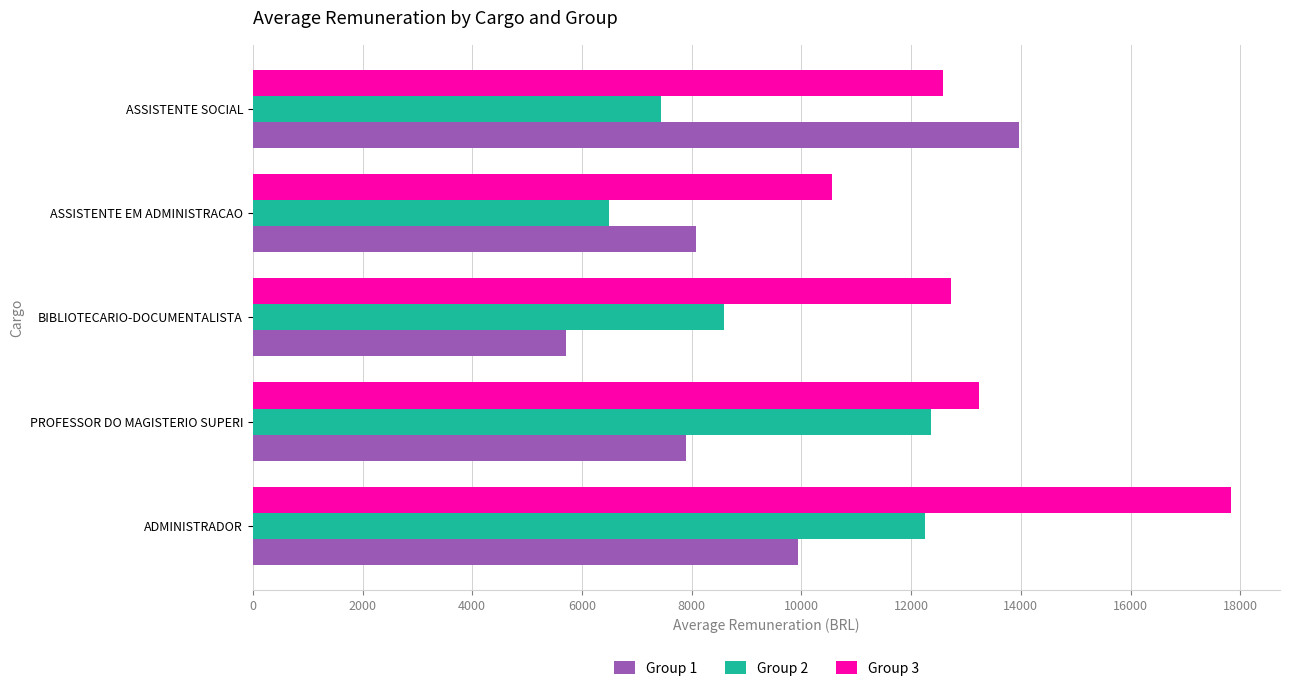

What is the difference between the Group 2 values at PROFESSOR DO MAGISTERIO SUPERI and ASSISTENTE EM ADMINISTRACAO?

5873.1